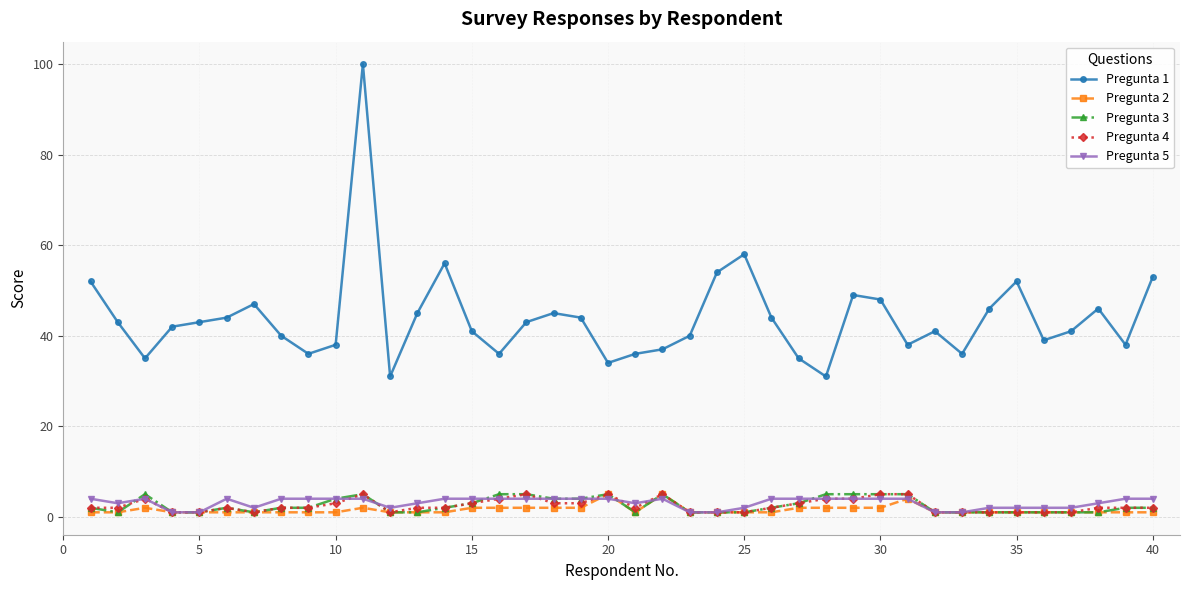

True or false: Pregunta 1 and Pregunta 3 intersect in this chart.

False